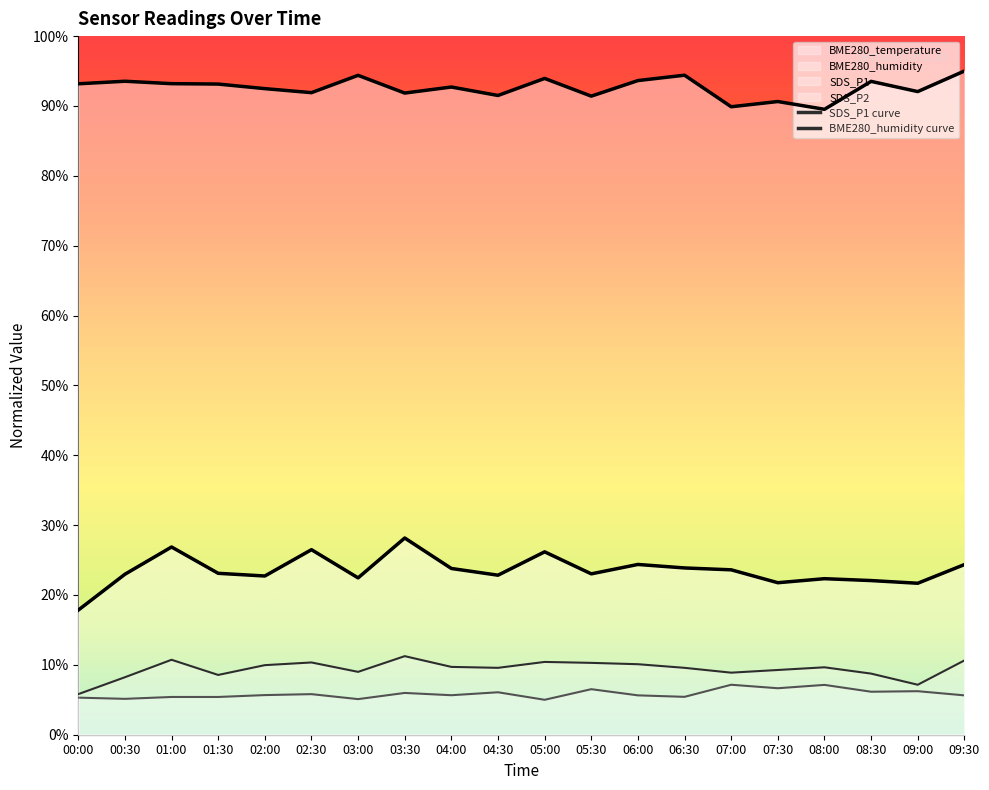

Is it true that BME280_humidity equals 164.6 at 02:00?

False